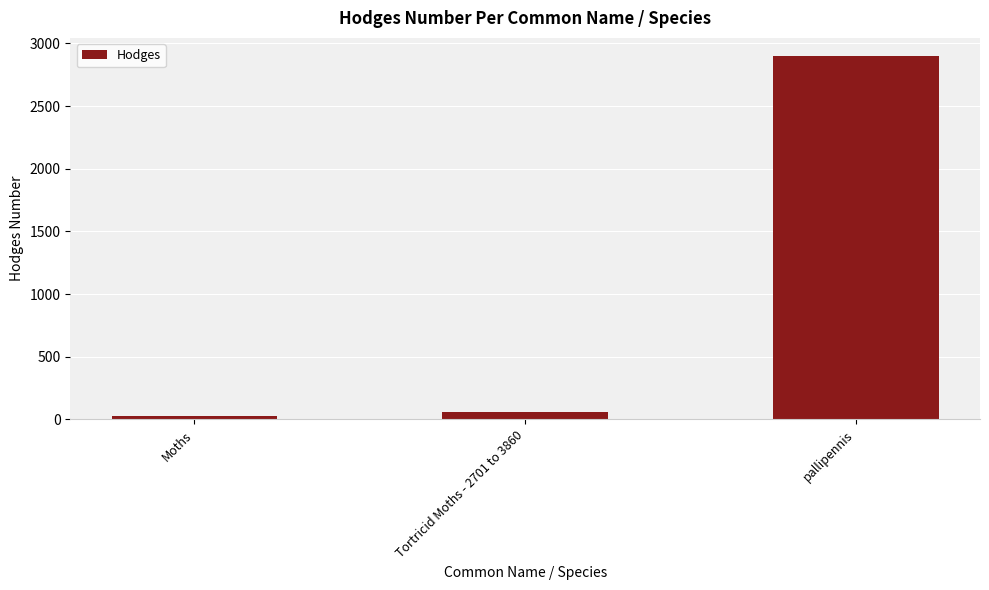

What is the label of the 2nd bar from the right?

Tortricid Moths - 2701 to 3860